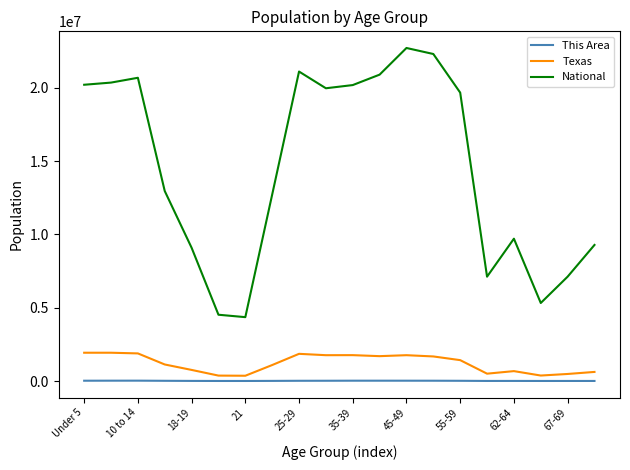

True or false: National and This Area intersect in this chart.

False